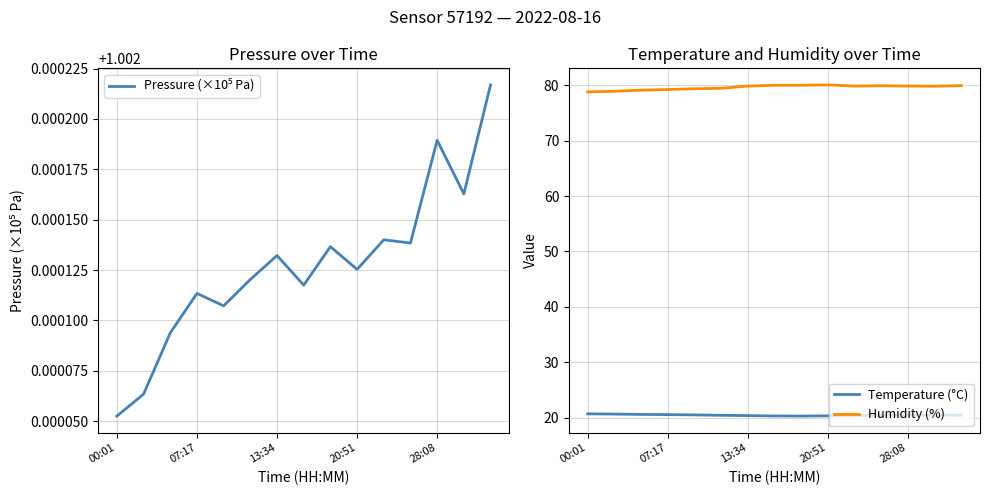

True or false: Temperature (°C) and Pressure (×10⁵ Pa) cross at least once.

False